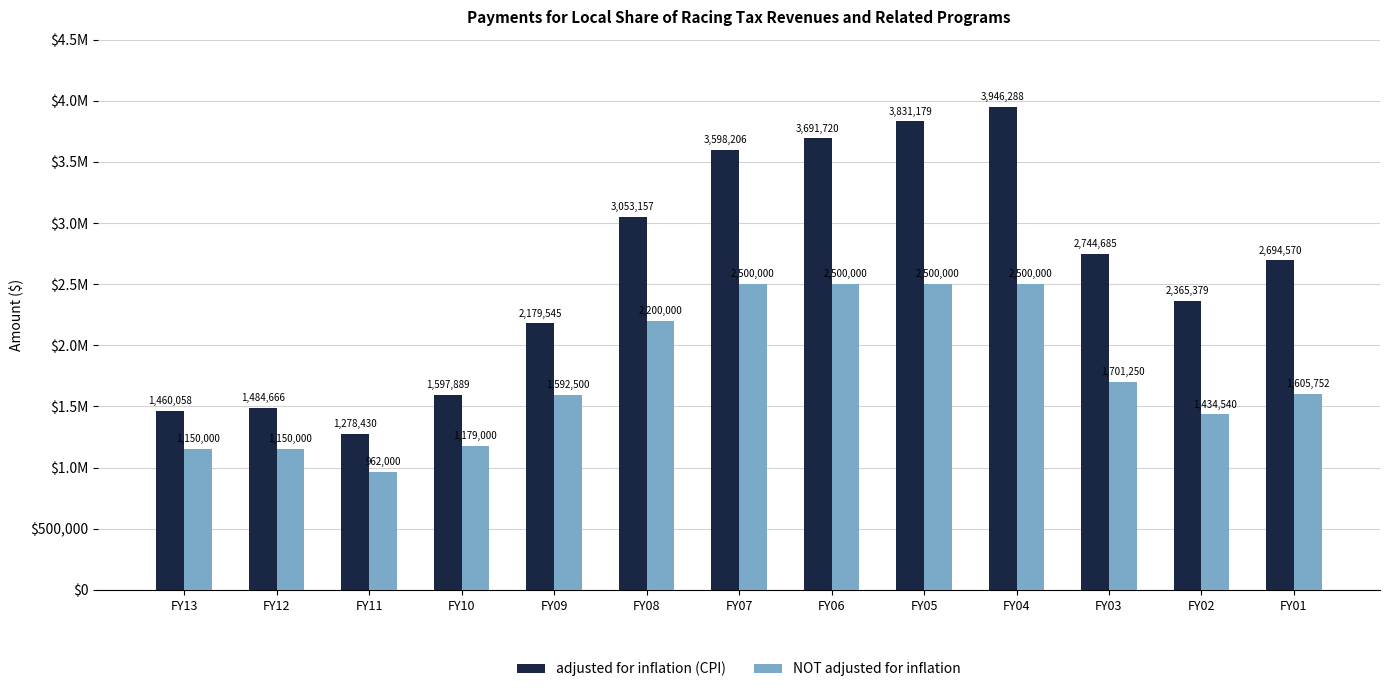

Reading left to right, extract all data points from this chart.

adjusted for inflation (CPI): FY13=1460058	FY12=1484666	FY11=1278430	FY10=1597889	FY09=2179545	FY08=3053157	FY07=3598206	FY06=3691720	FY05=3831179	FY04=3946288	FY03=2744685	FY02=2365379	FY01=2694570
NOT adjusted for inflation: FY13=1150000	FY12=1150000	FY11=962000	FY10=1179000	FY09=1592500	FY08=2200000	FY07=2500000	FY06=2500000	FY05=2500000	FY04=2500000	FY03=1701250	FY02=1434540	FY01=1605752